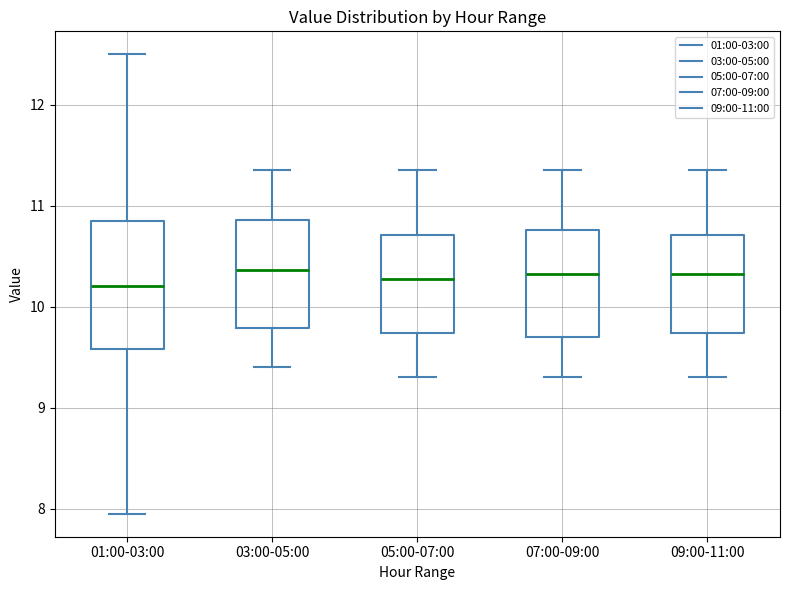

Where does the median line of the box for 05:00-07:00 sit on the y-axis? The values are not printed on the chart, so give them approximately, as read against the axis.

10.3